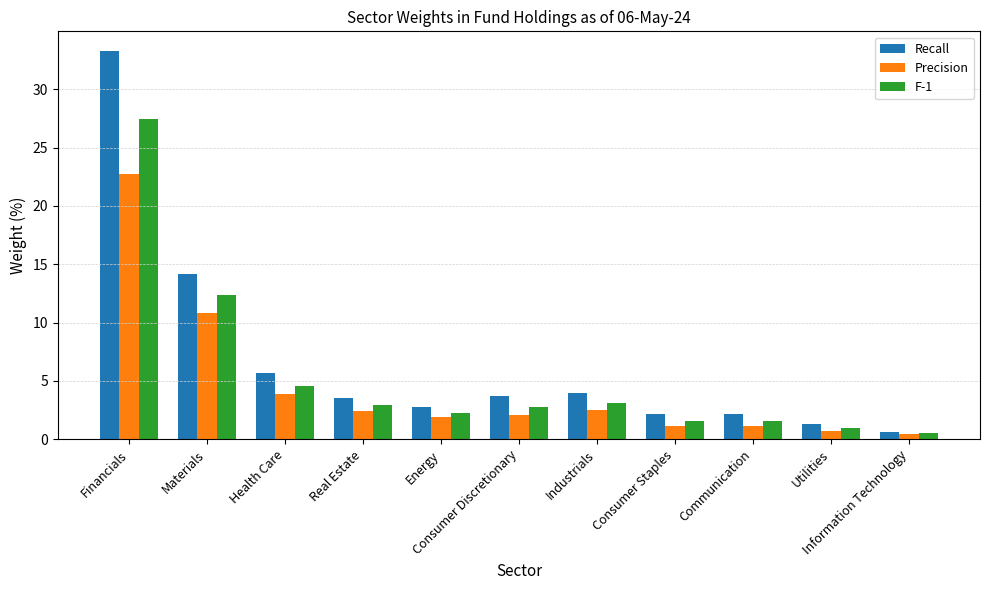

Rank the series at Energy from lowest to highest value.

Precision, F-1, Recall